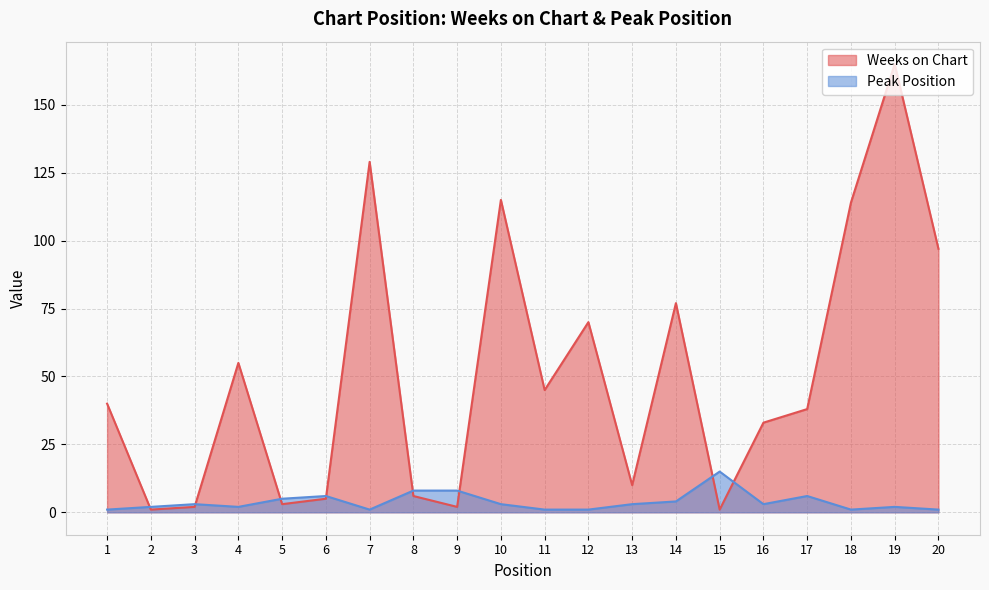

What is the value of the Peak Position point at the 18th from the left?

1